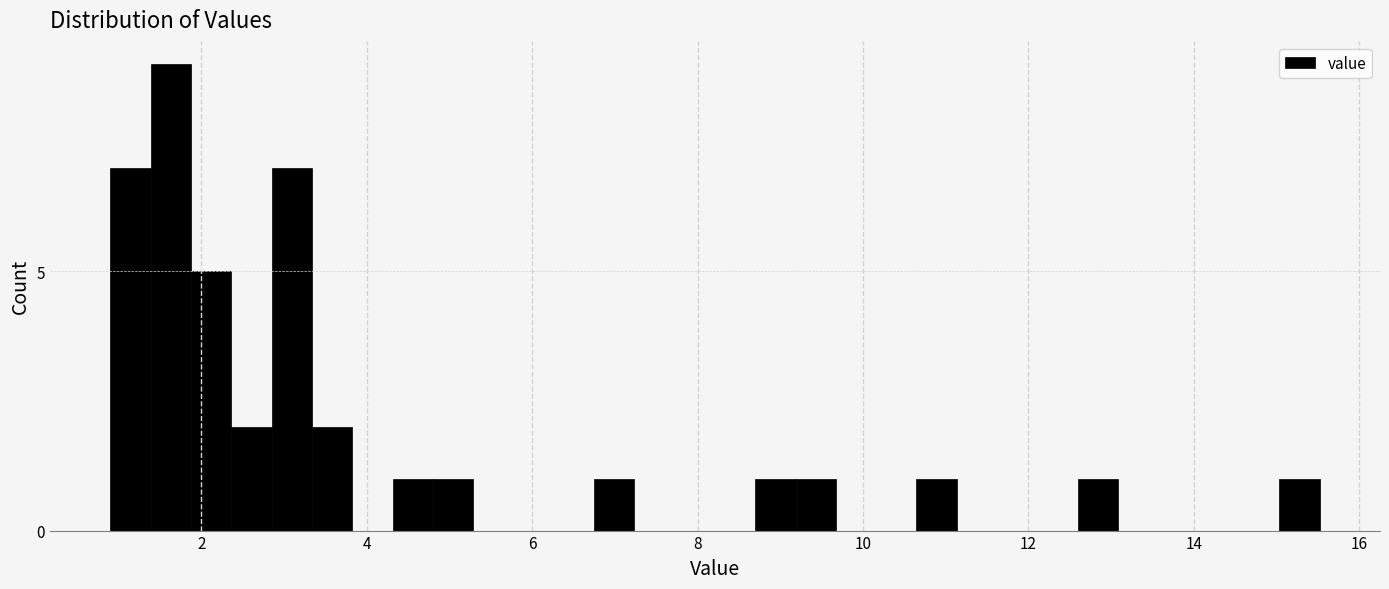

Around what value on the x-axis is the tallest bar? Give the approximate position of its centre, as read against the axis.

1.6